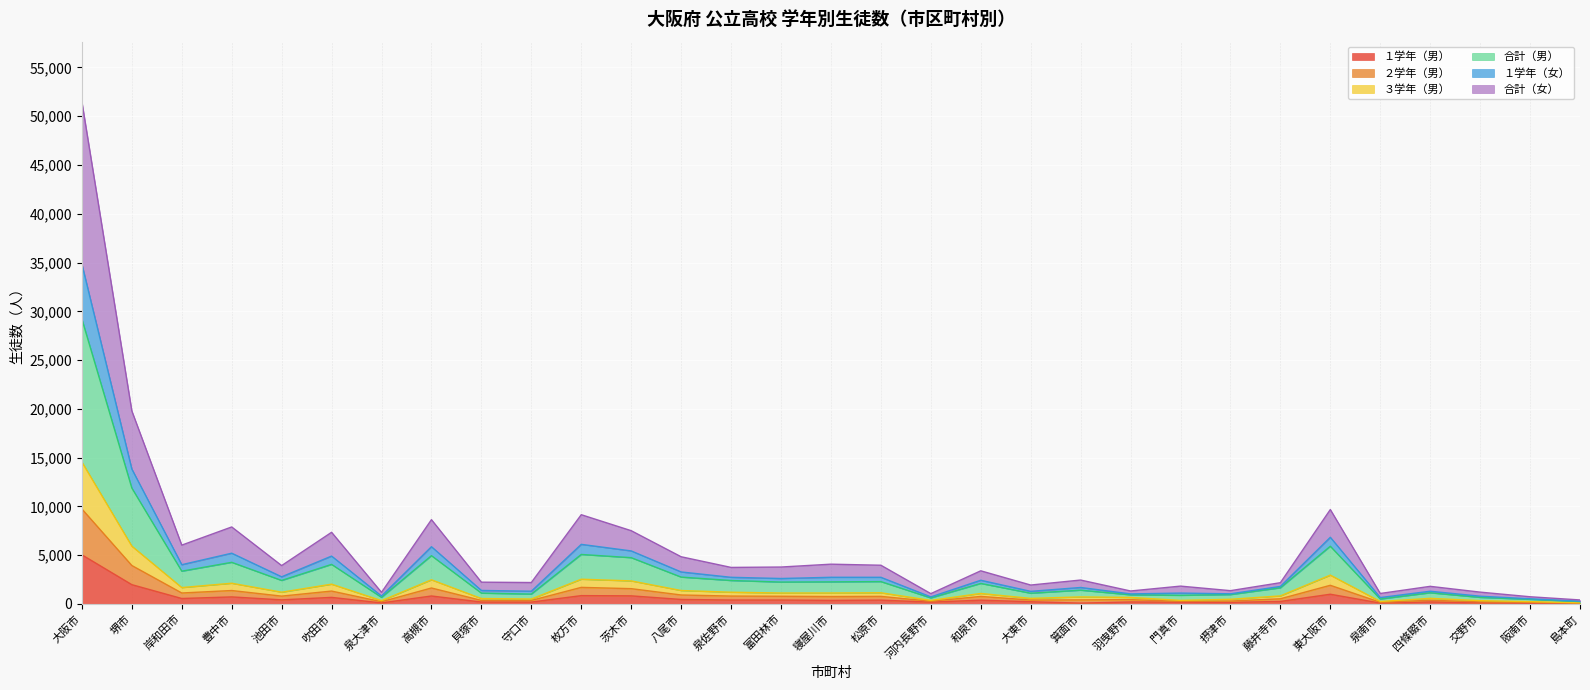

Which has a higher value, 吹田市 or 河内長野市?

吹田市